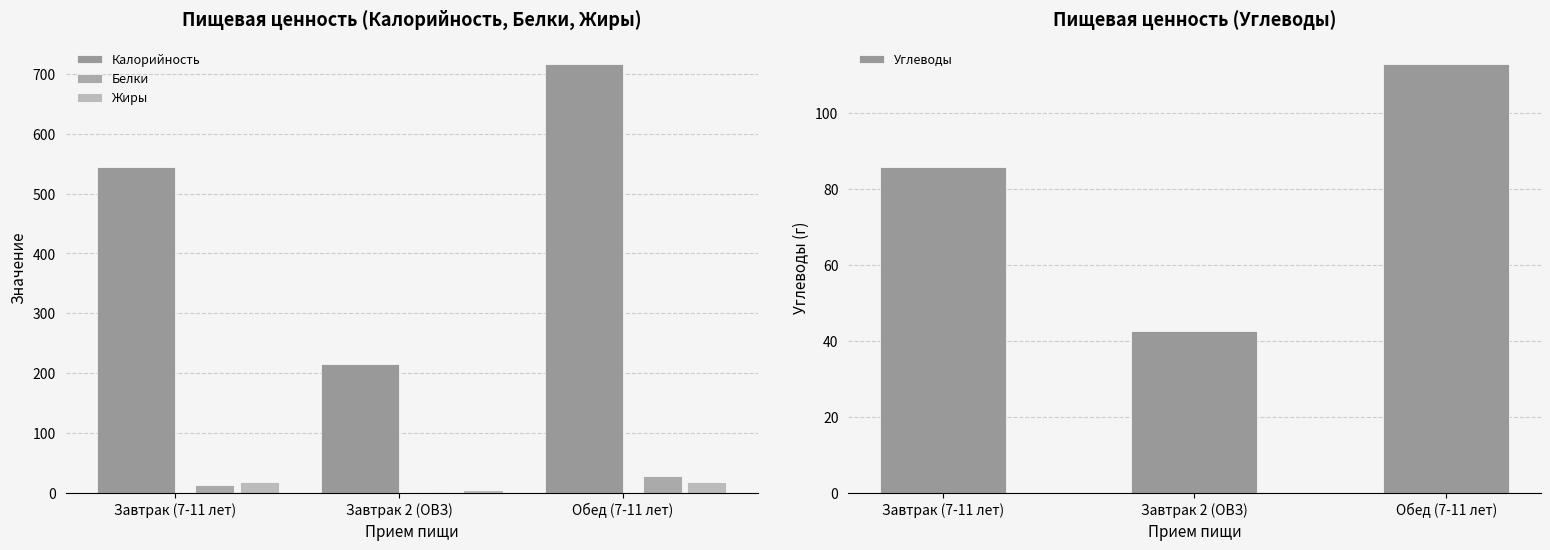

What are all the series names shown in the legend?

Калорийность, Белки, Жиры, Углеводы